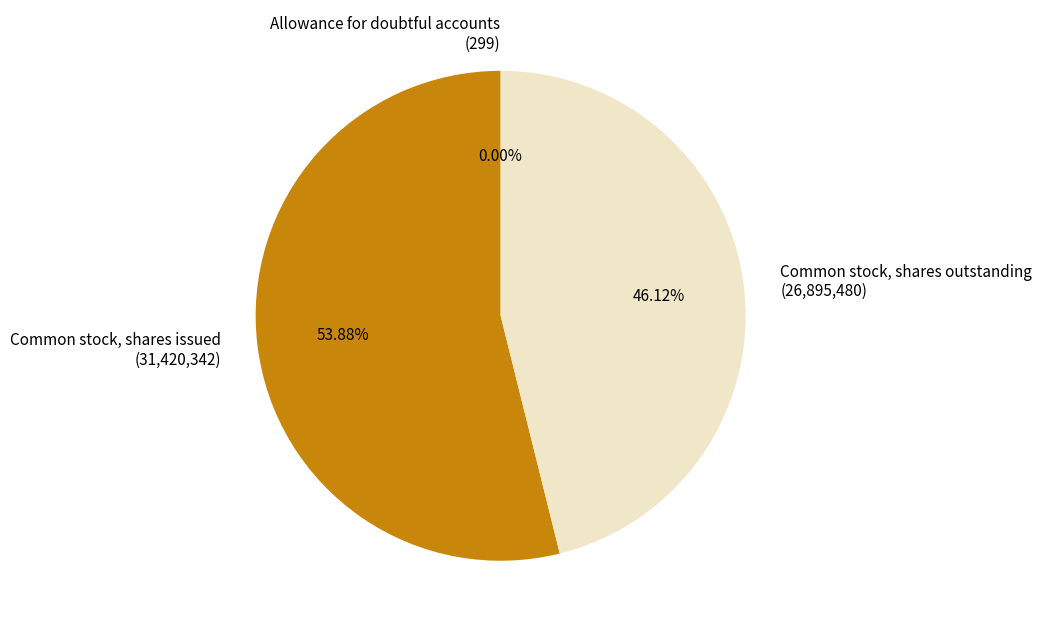

Between Common stock, shares outstanding and Common stock, shares issued, which is larger?

Common stock, shares issued